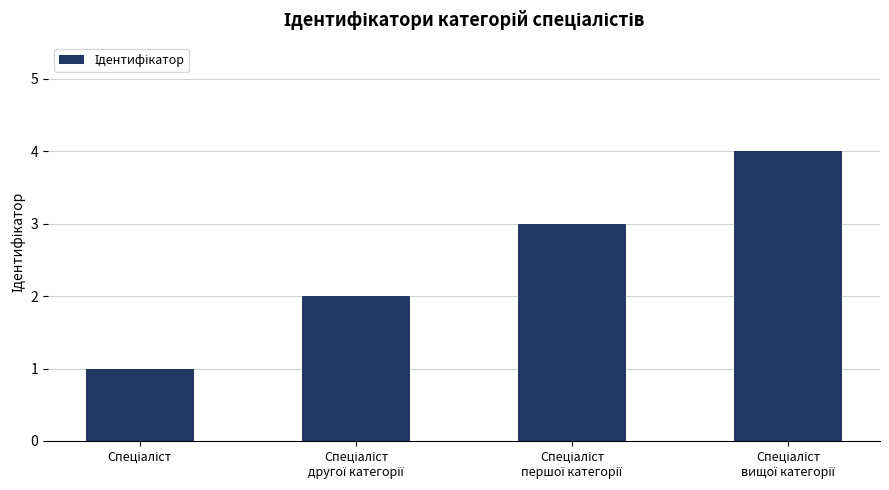

What is the greatest value displayed?

4